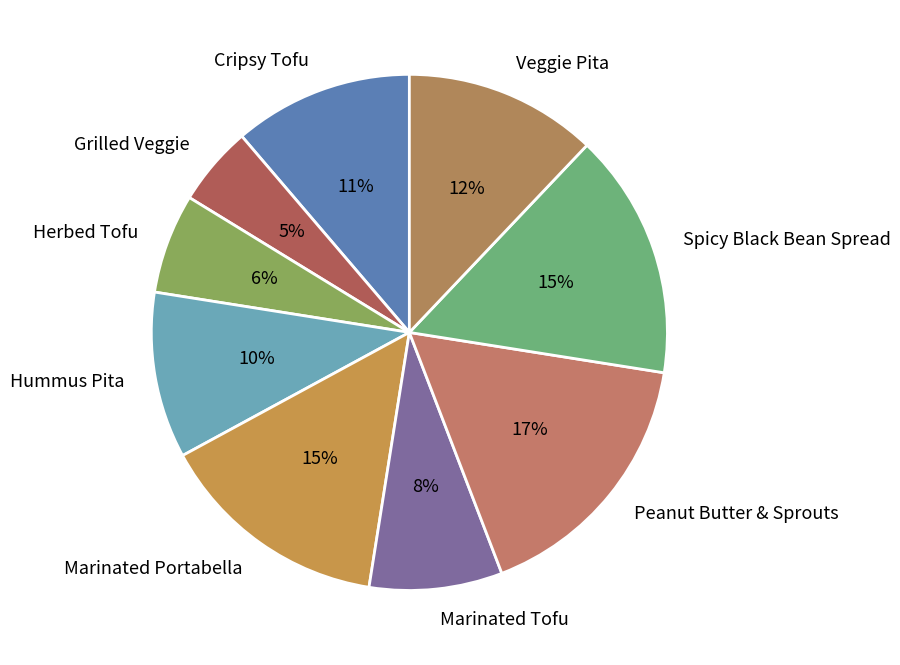

Is the sum of Hummus Pita and Cripsy Tofu greater than half?

No